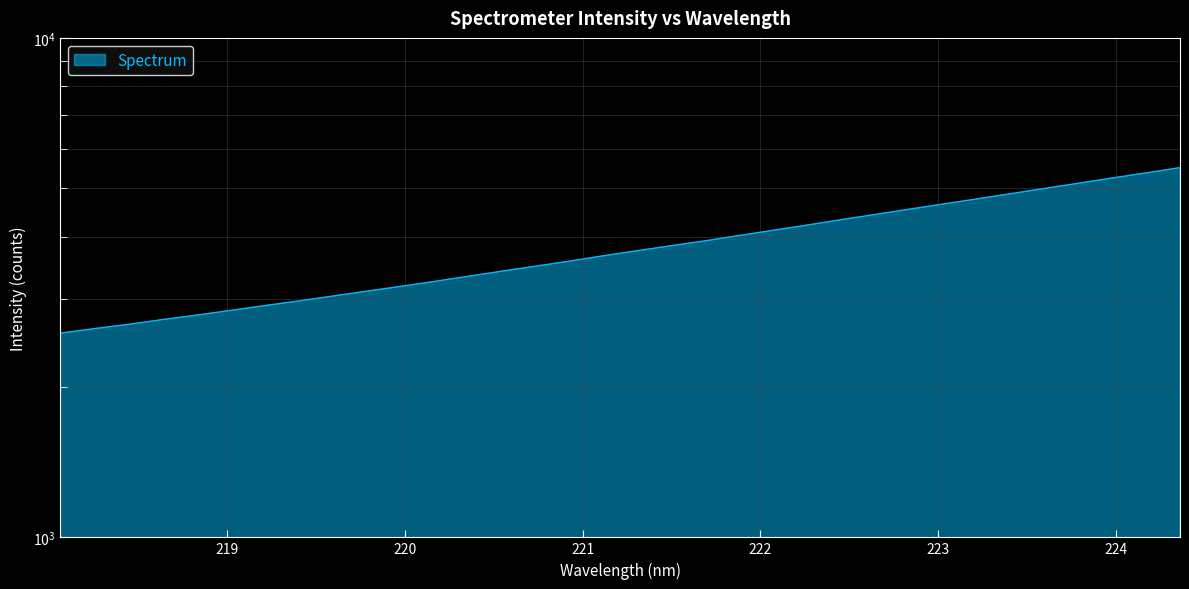

True or false: the data shows 3253.1 at 220.1623.

True